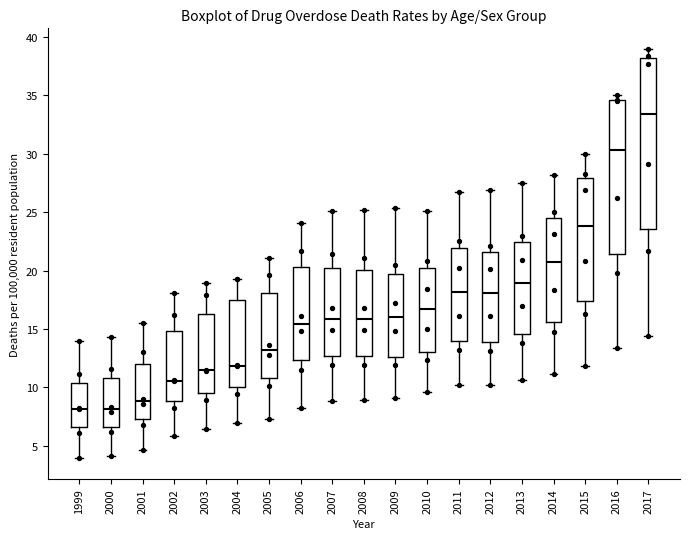

Which box's median line is the highest?

2017